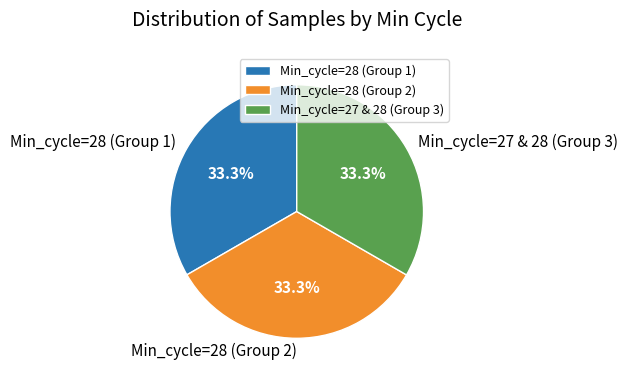

Is there any slice that represents more than half of the pie?

No